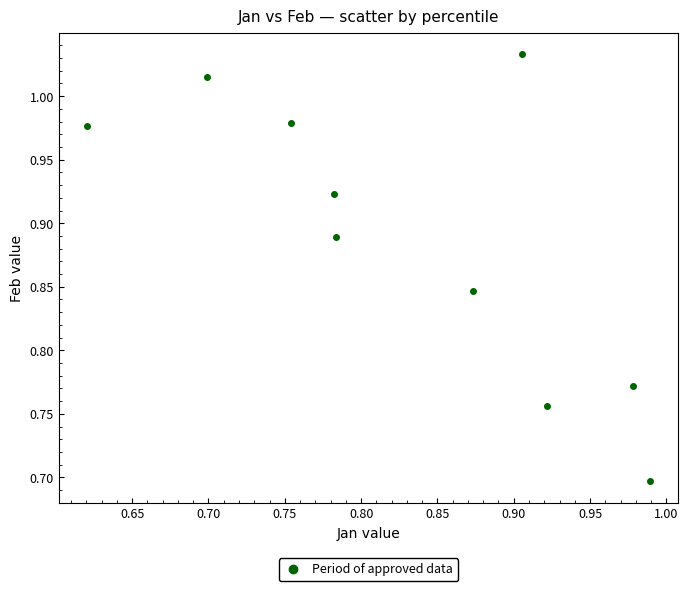

What Y value in the scatter plot is closest to 0?

0.7